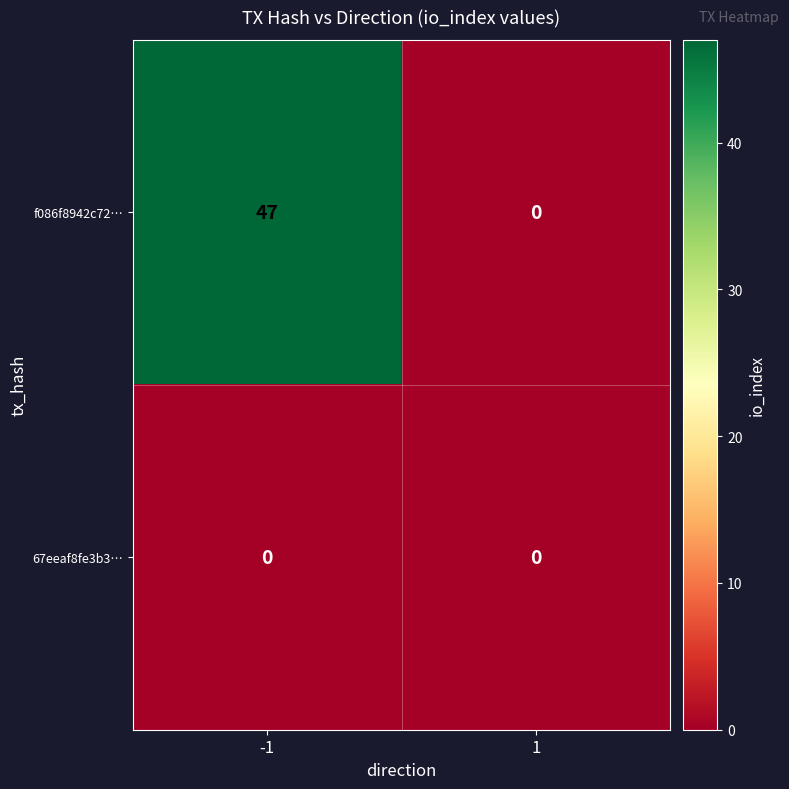

Is it true that f086f8942c72… equals 22 at -1?

False